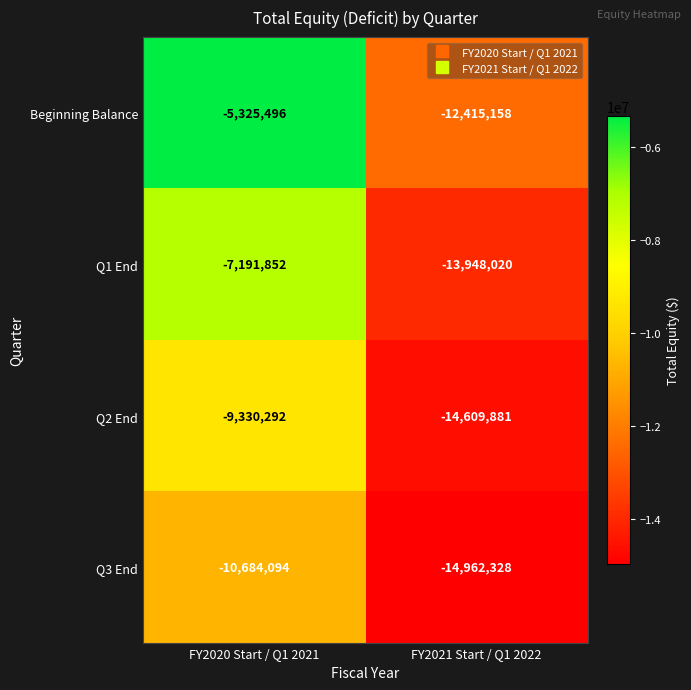

Is it true that Q1 End equals -13948020 at FY2021 Start / Q1 2022?

True